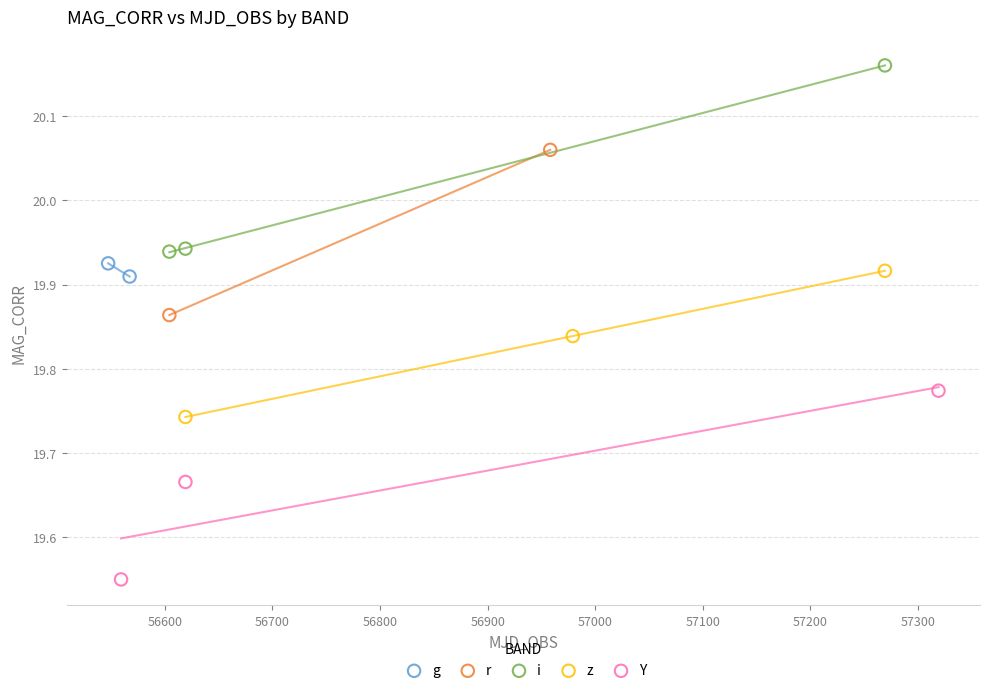

What are all the series names shown in the legend?

g, r, i, z, Y